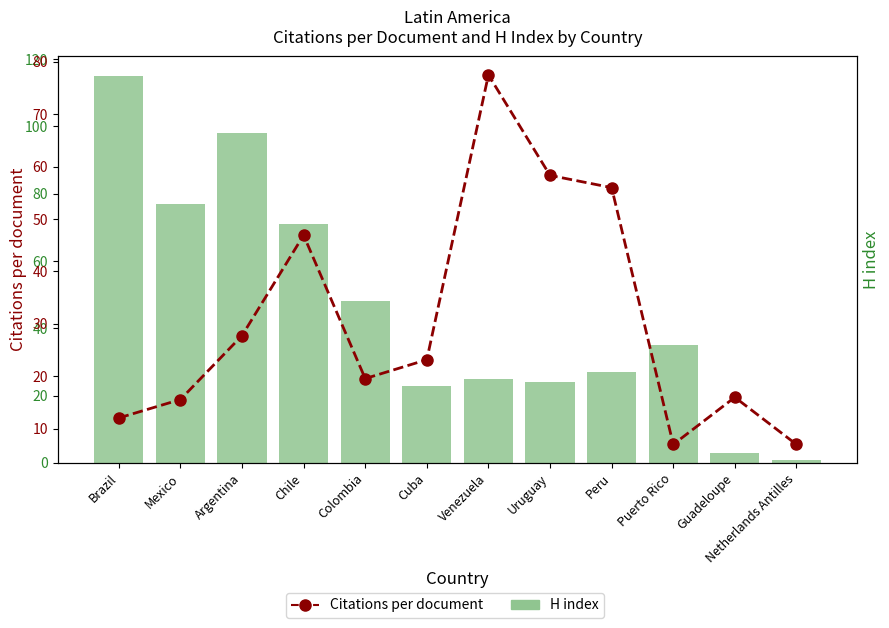

At Mexico, list the series in order from smallest to largest.

Citations per document, H index